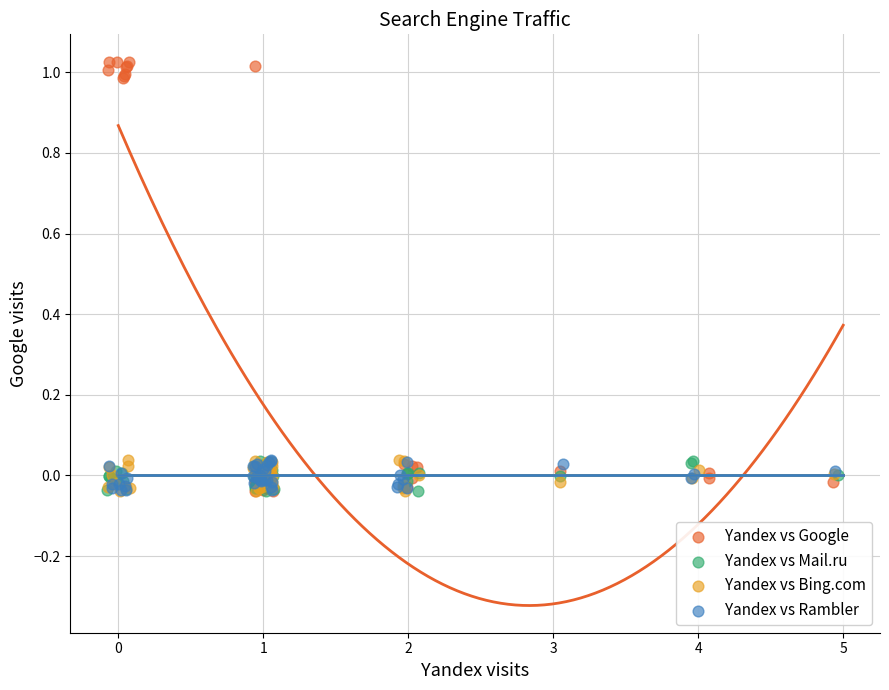

Which series contains the highest Y value?

Yandex vs Google